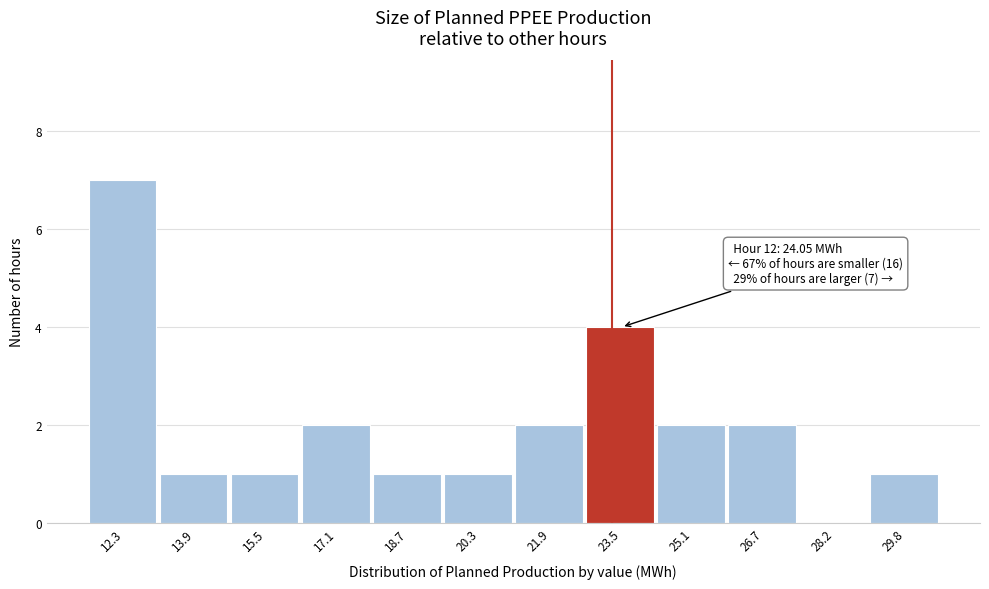

Reading left to right, transcribe all the data shown in this chart.

12.3=7	13.9=1	15.5=1	17.1=2	18.7=1	20.3=1	21.9=2	23.5=4	25.1=2	26.7=2	28.2=0	29.8=1